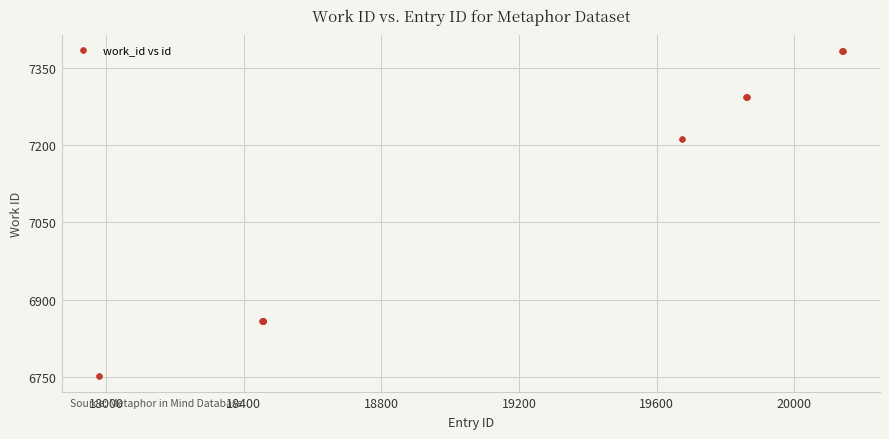

What Y value in the scatter plot is closest to 7067?

7212